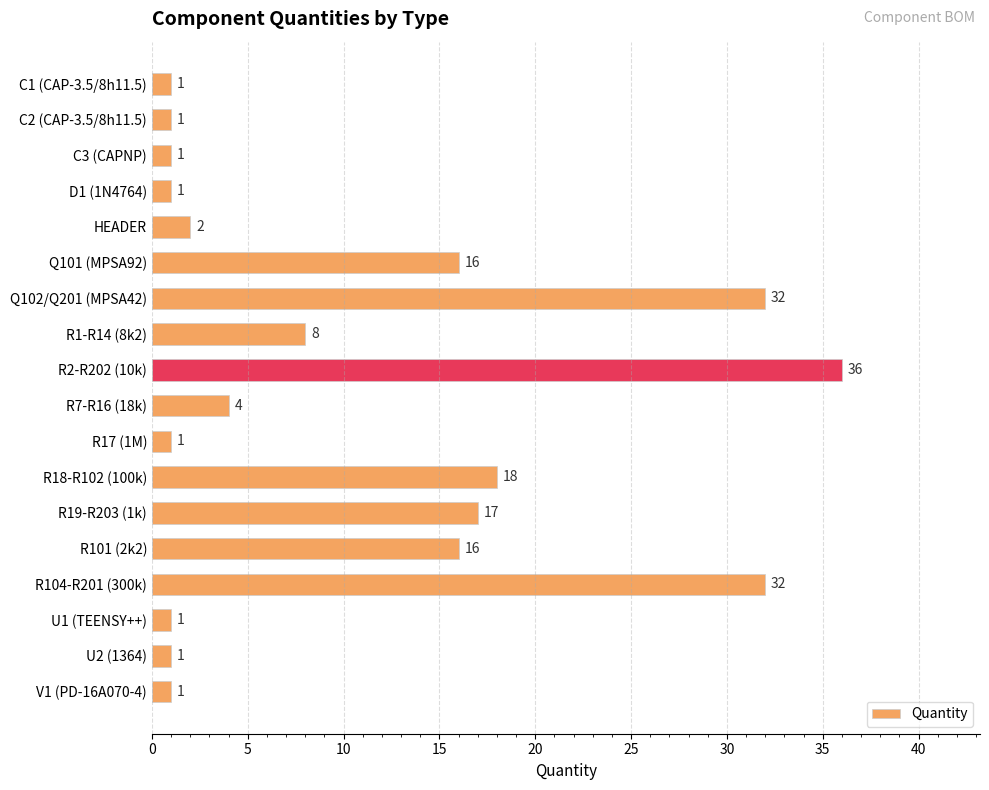

What is the smallest value displayed?

1